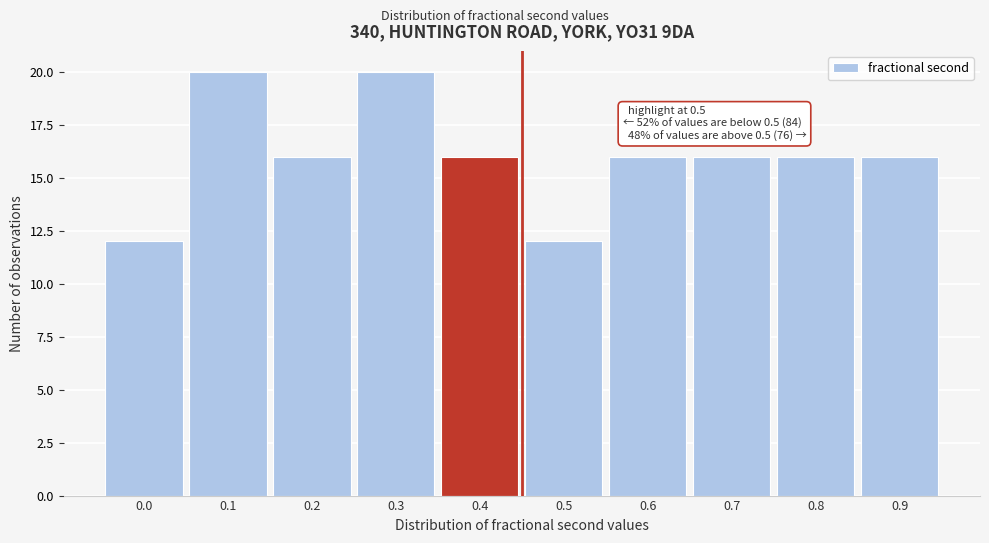

Reading right to left, list all the values displayed in this chart.

0.9=16	0.8=16	0.7=16	0.6=16	0.5=12	0.4=16	0.3=20	0.2=16	0.1=20	0.0=12